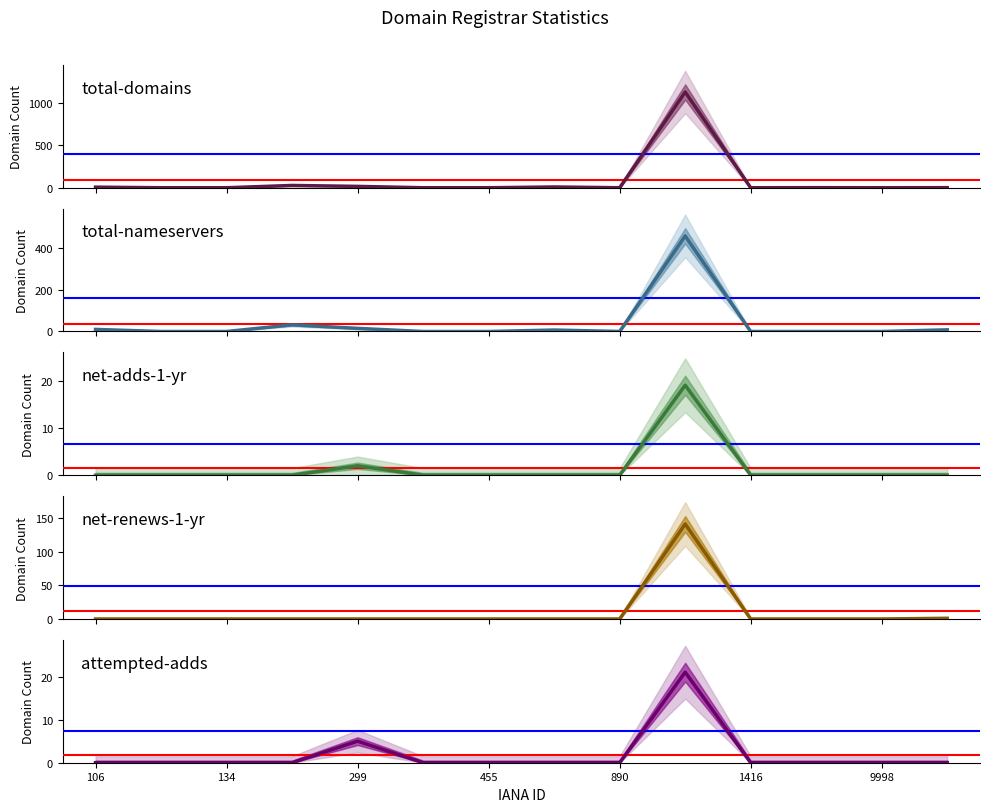

Which series has the largest total across all categories?

total-domains